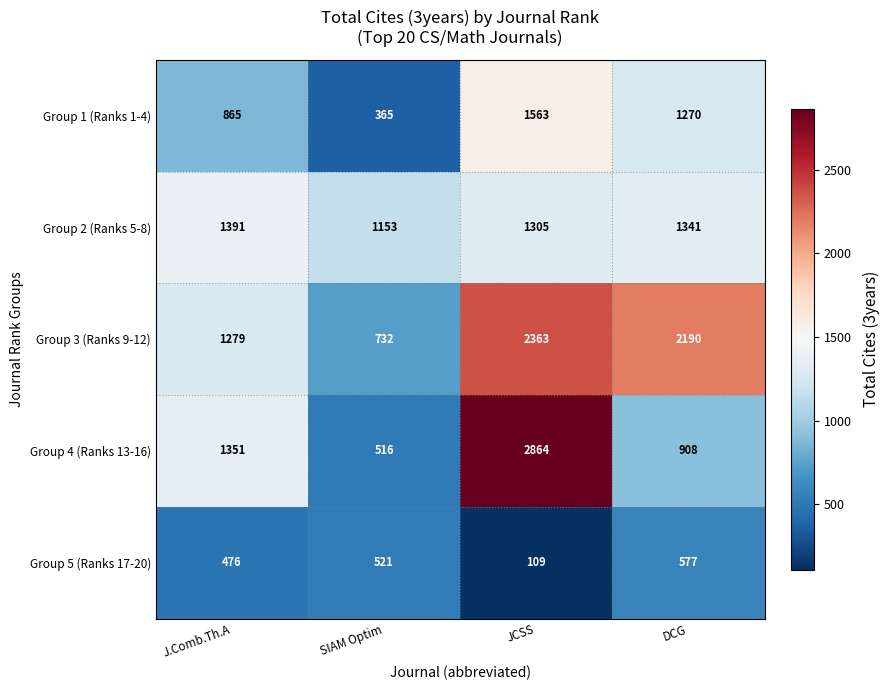

At how many categories does at least one series exceed 286?

4